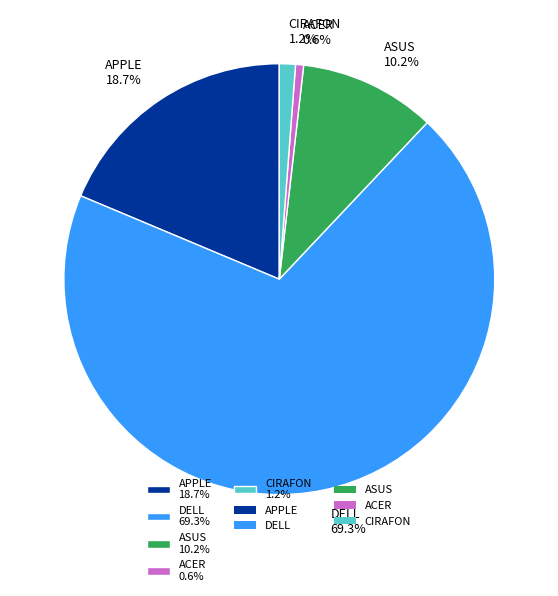

Is there a majority slice in this chart?

Yes